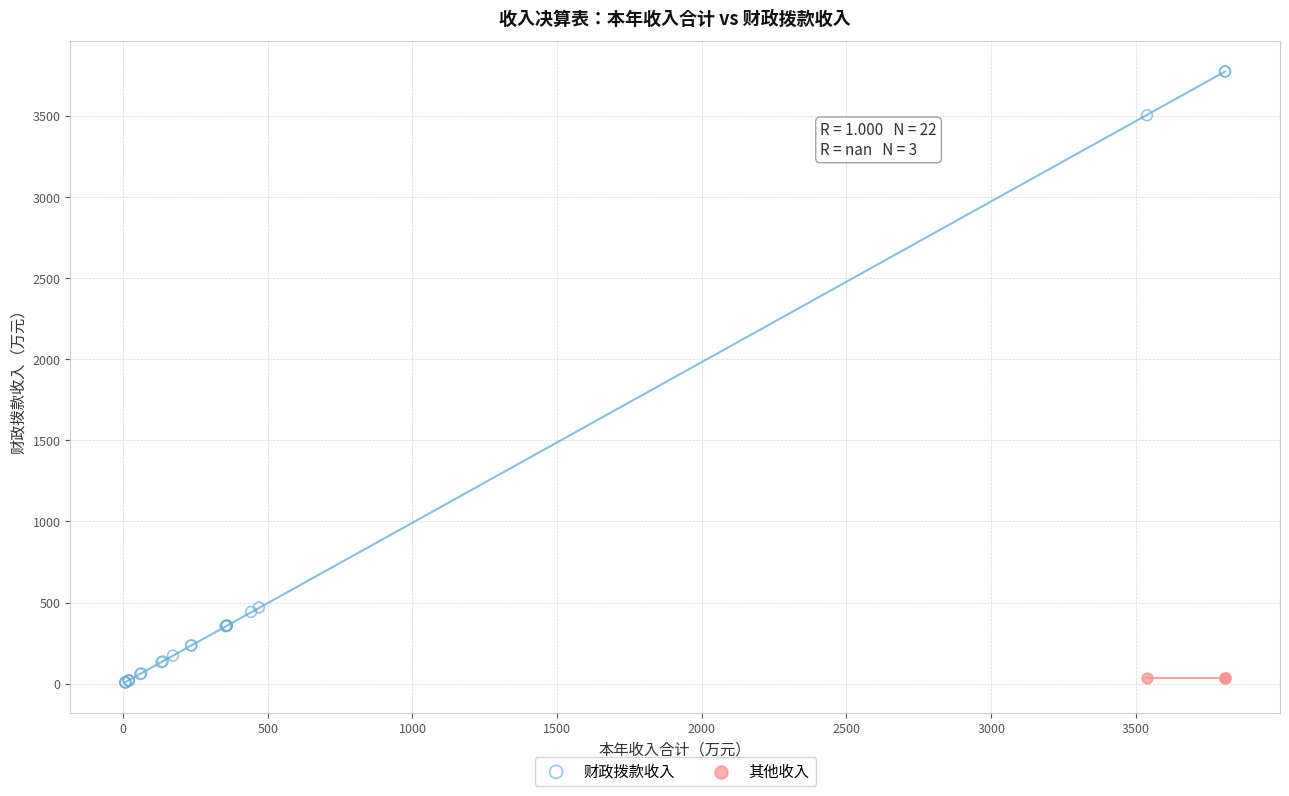

Which series contains the highest Y value?

财政拨款收入